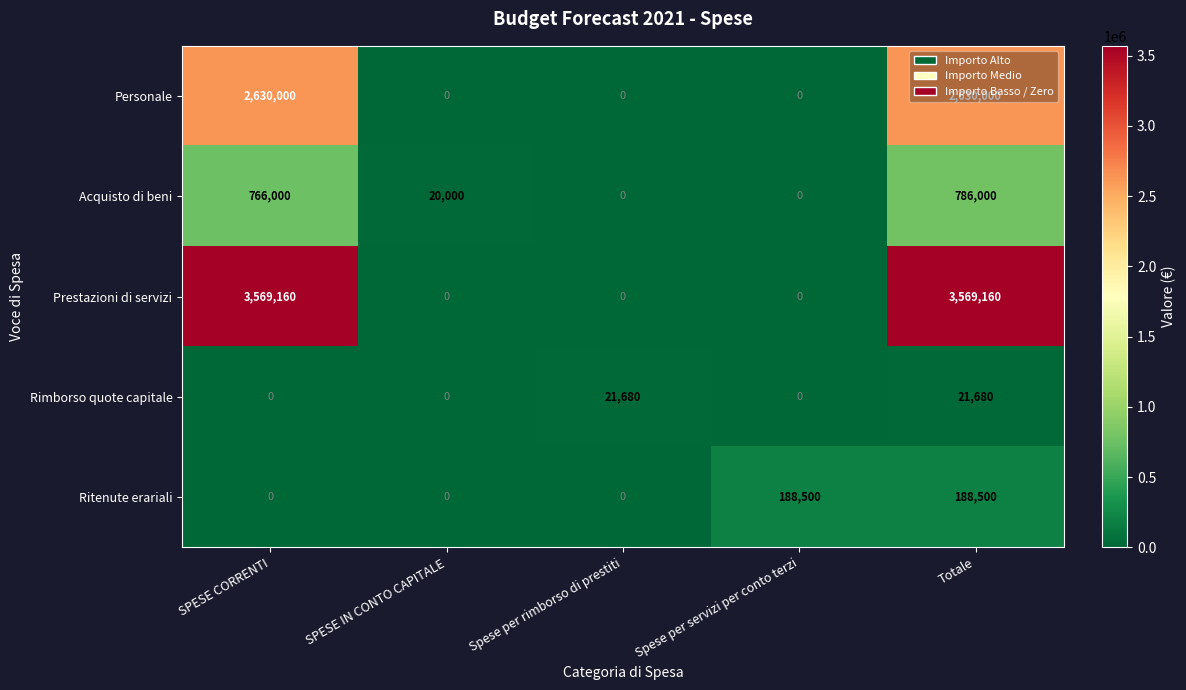

What is the greatest value displayed?

3569160